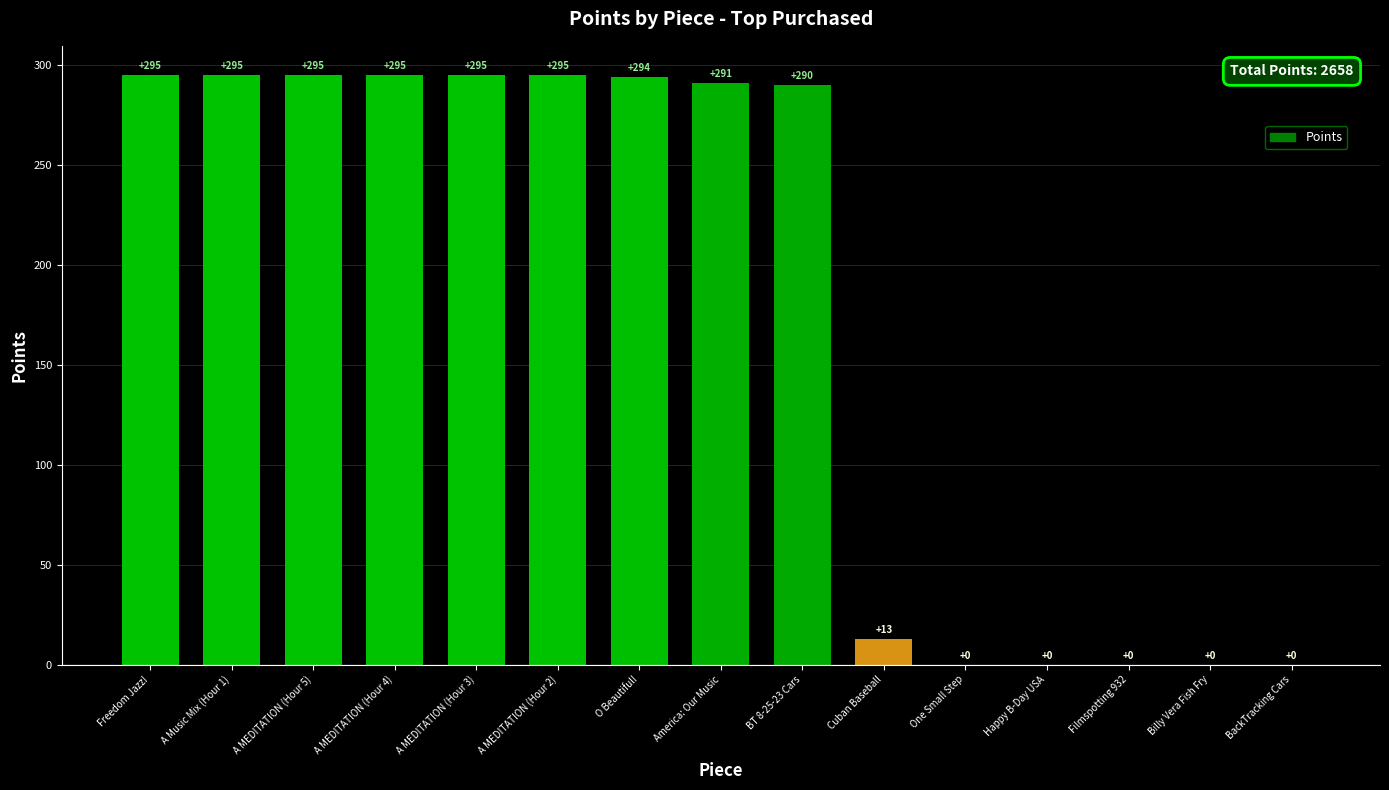

Count the number of categories in the chart.

15